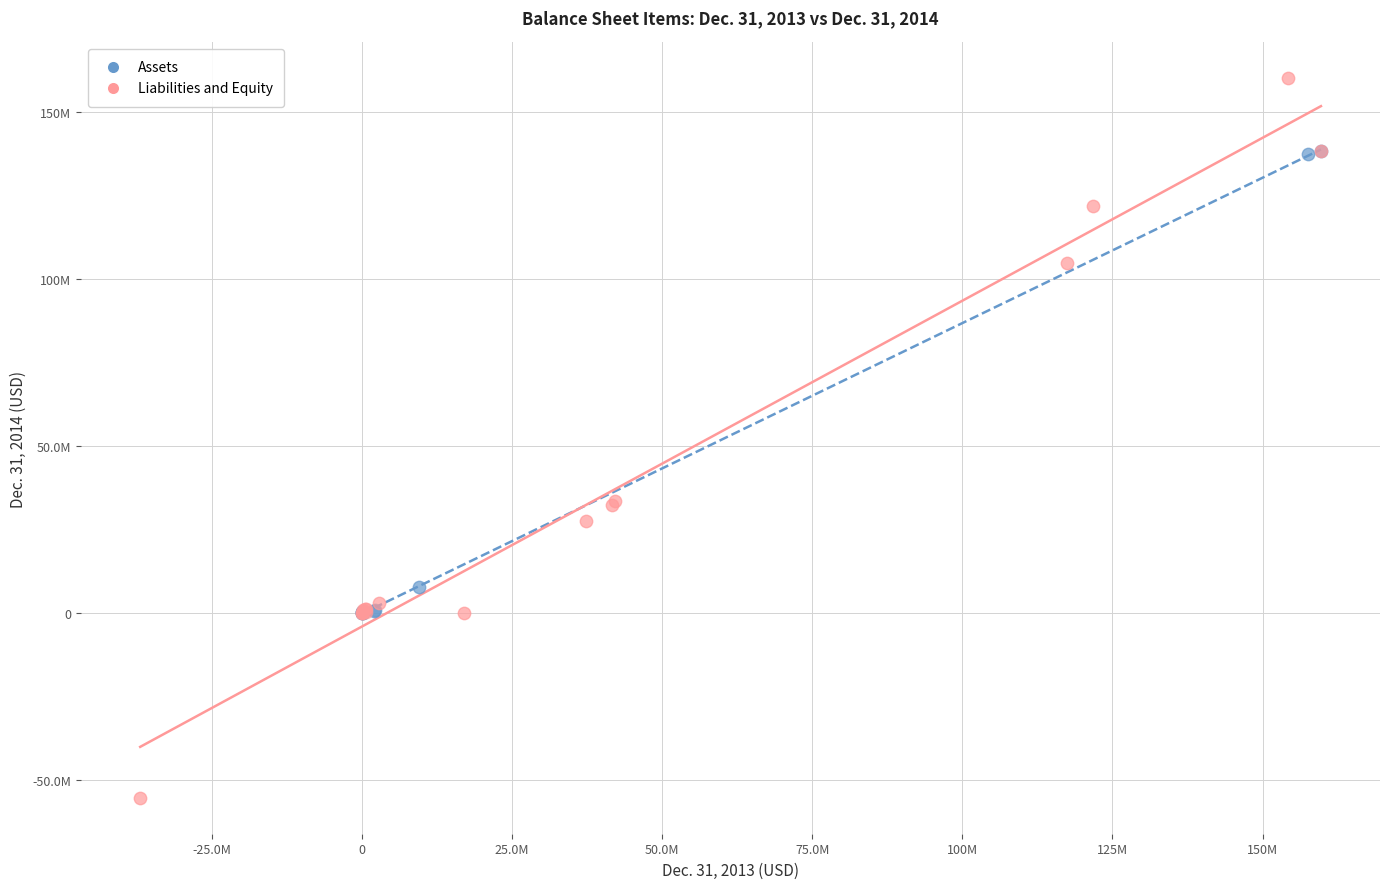

What are all the series names shown in the legend?

Assets, Liabilities and Equity